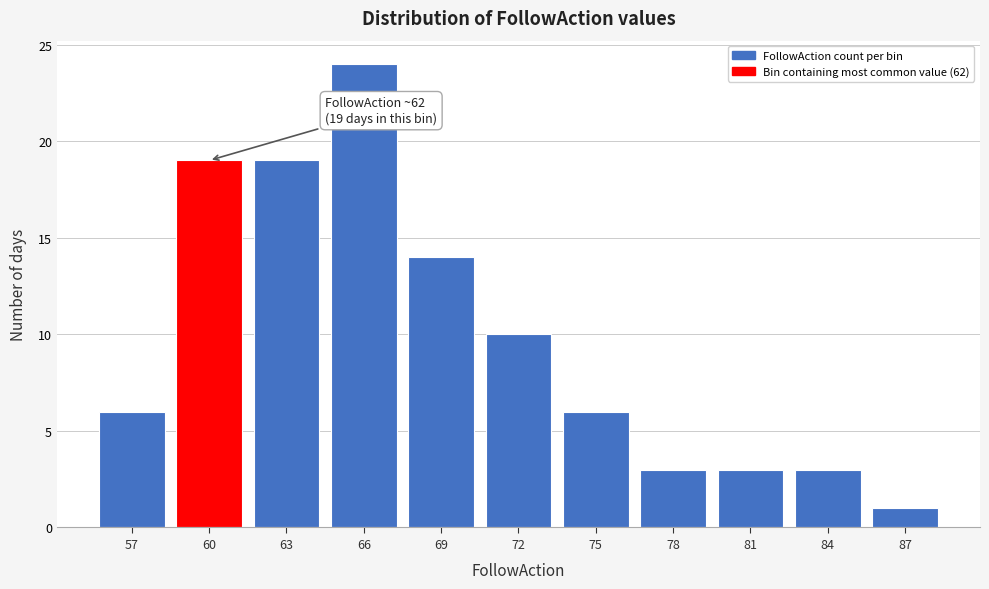

Reading left to right, transcribe all the data shown in this chart.

57=6	60=19	63=19	66=24	69=14	72=10	75=6	78=3	81=3	84=3	87=1